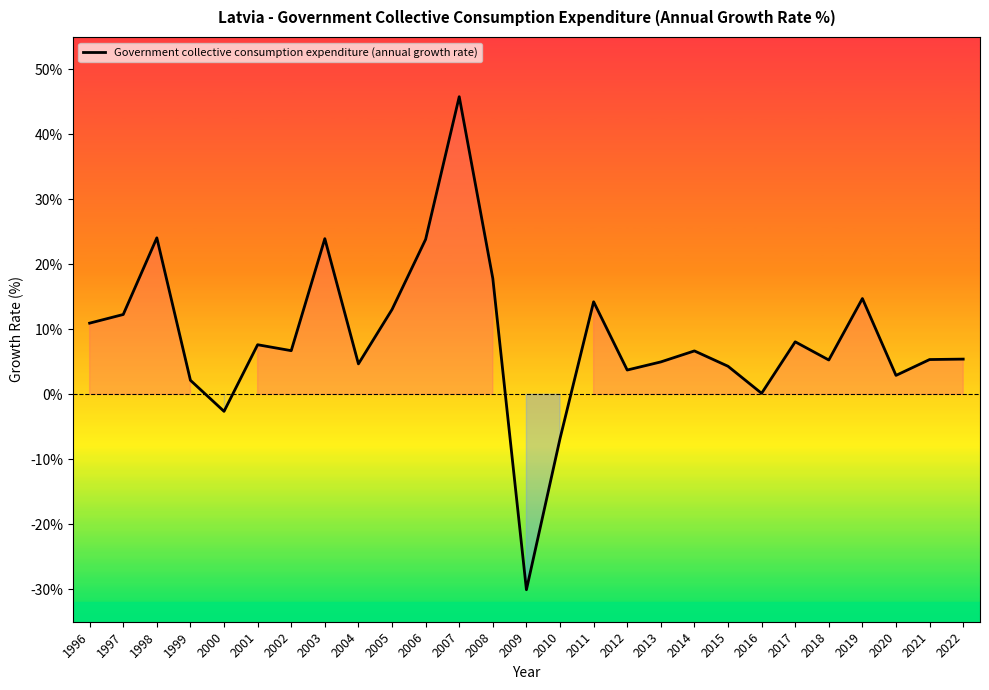

What is the sum of all values?

229.4